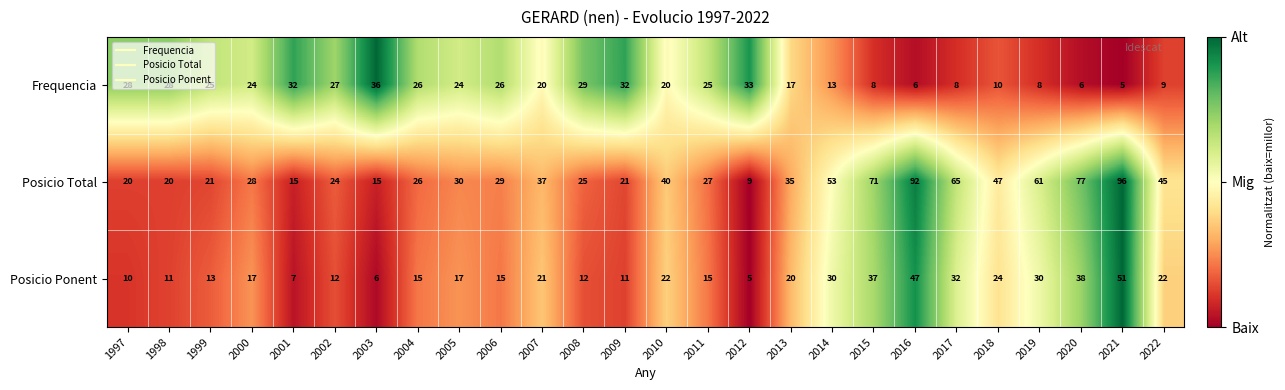

What is the difference between the maximum and minimum values in the Posicio Total series?

87